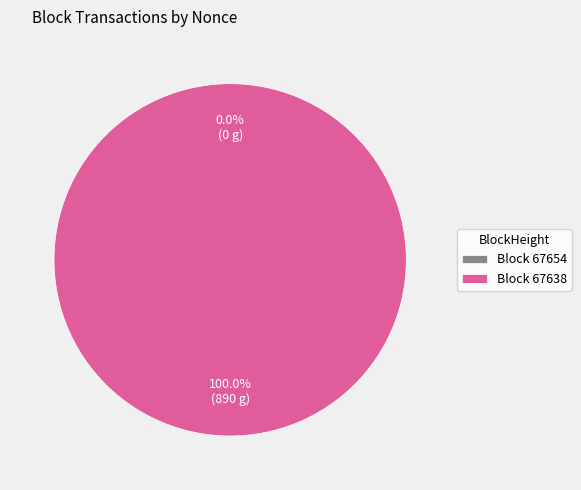

Rank the categories by value from highest to lowest.

67638, 67654